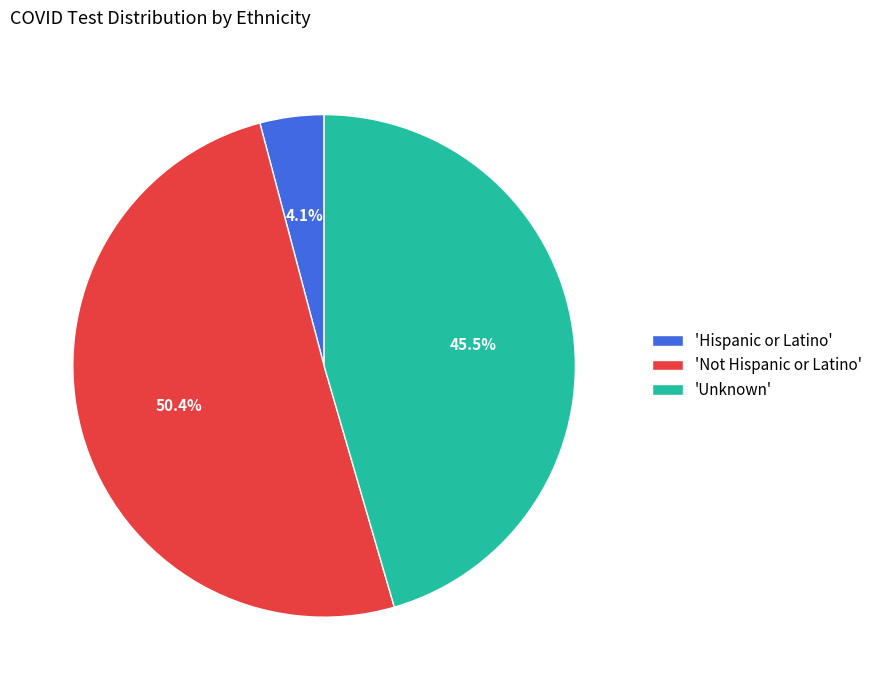

What is the smallest slice in the pie chart?

'Hispanic or Latino'